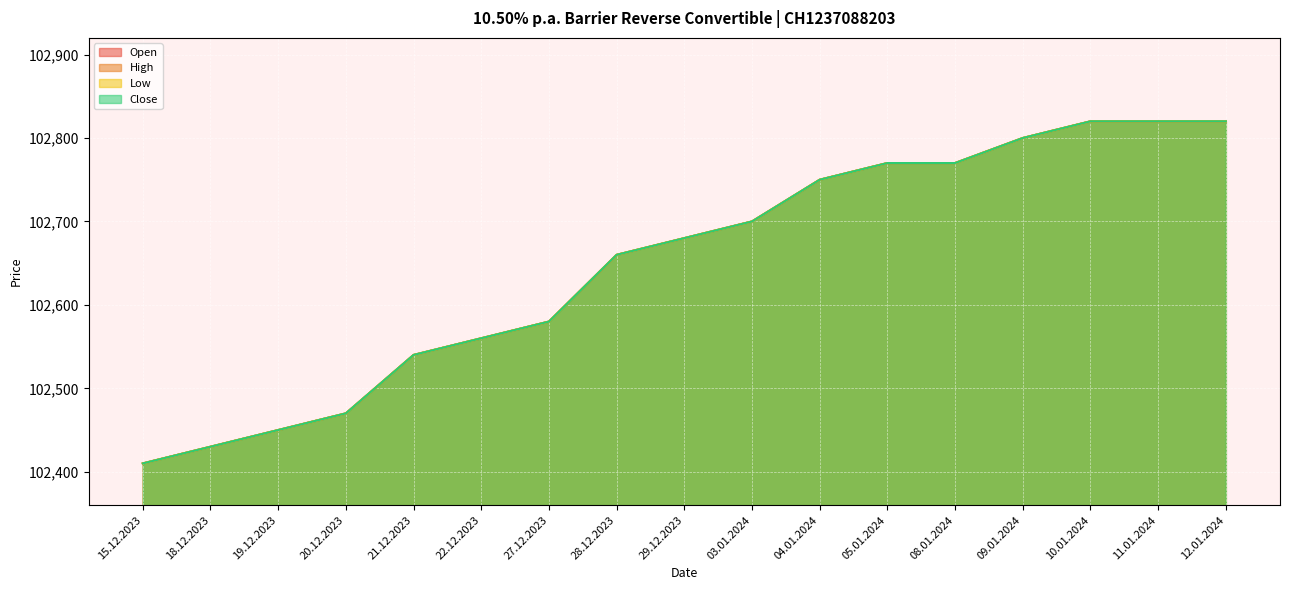

What is the minimum value for High?

102410